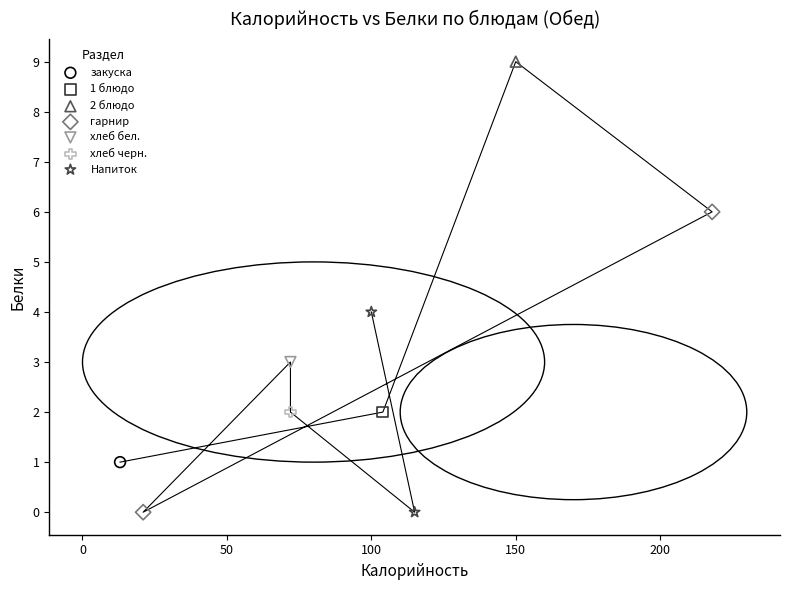

What are all the series names shown in the legend?

закуска, 1 блюдо, 2 блюдо, гарнир, хлеб бел., хлеб черн., Напиток